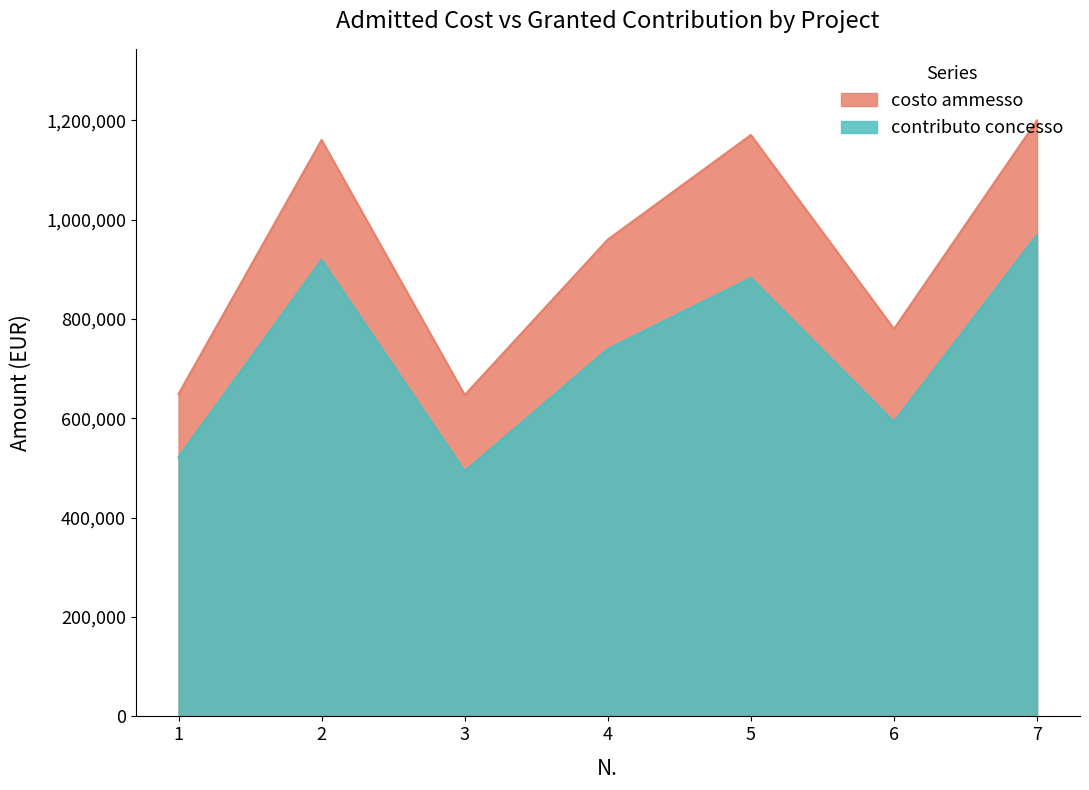

What is the average value of the costo ammesso series?

938167.7